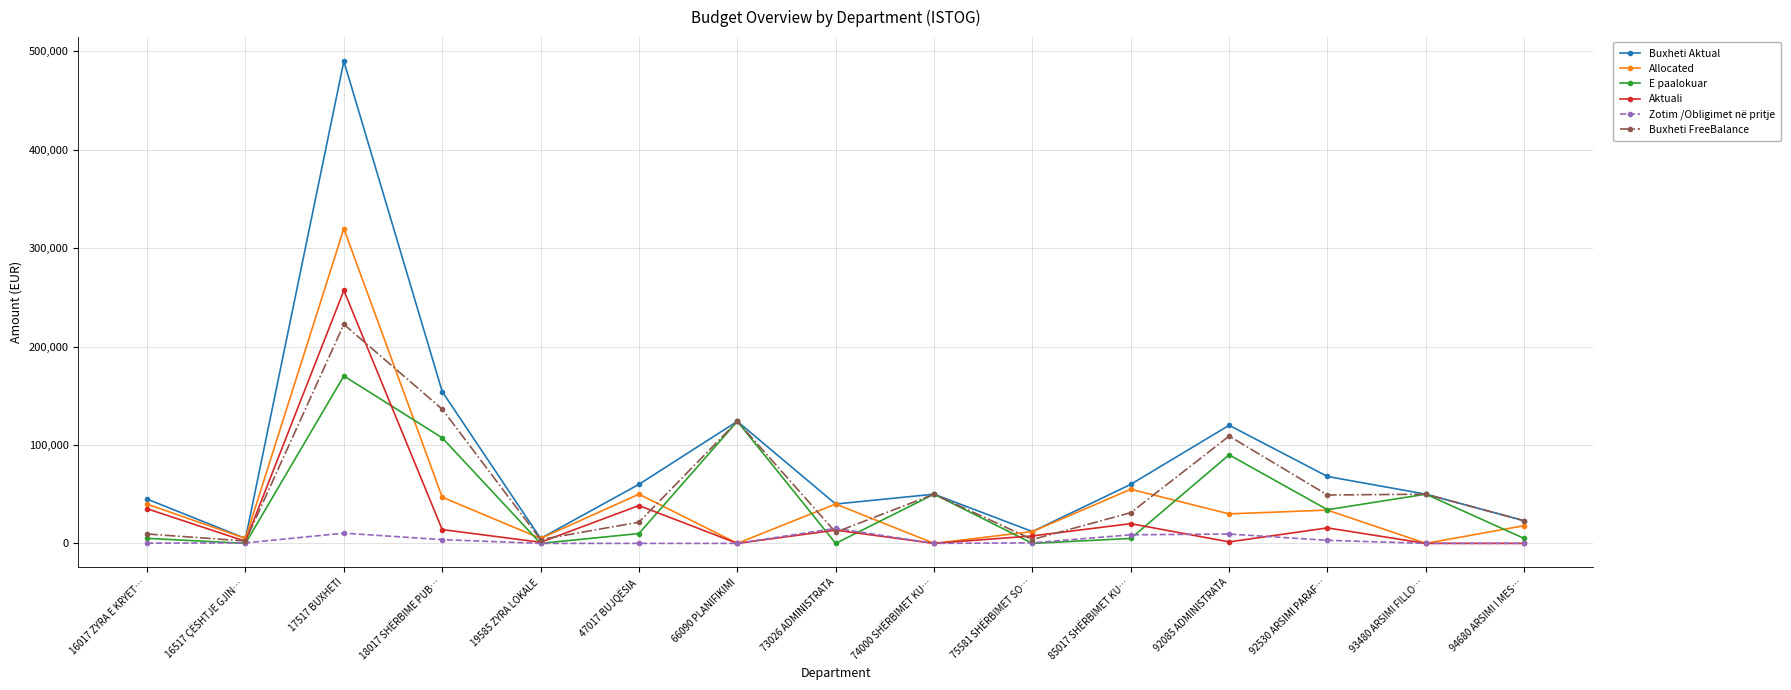

At which category does the chart reach its peak across all series?

17517 BUXHETI